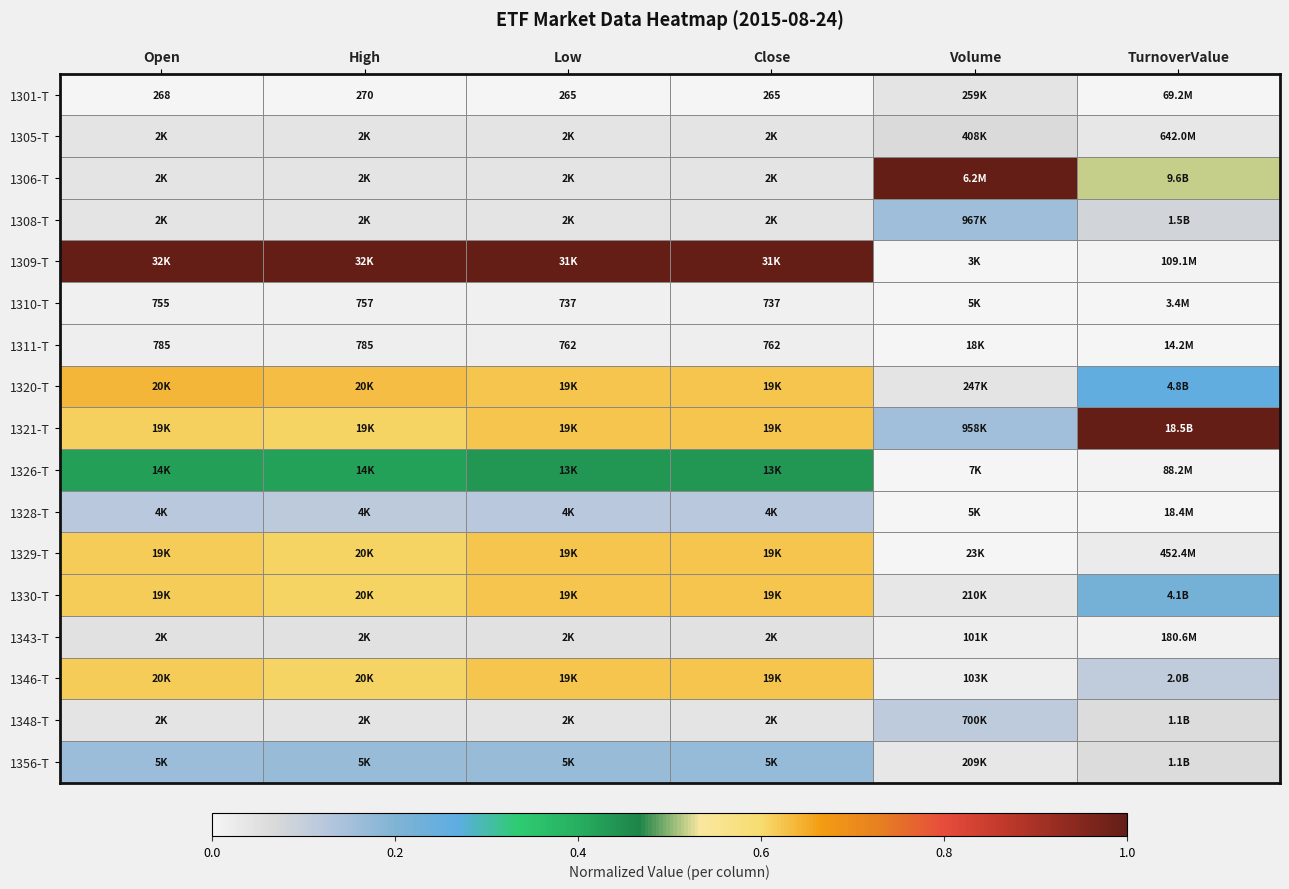

True or false: 1311-T has a value of 0.0 at Volume.

False